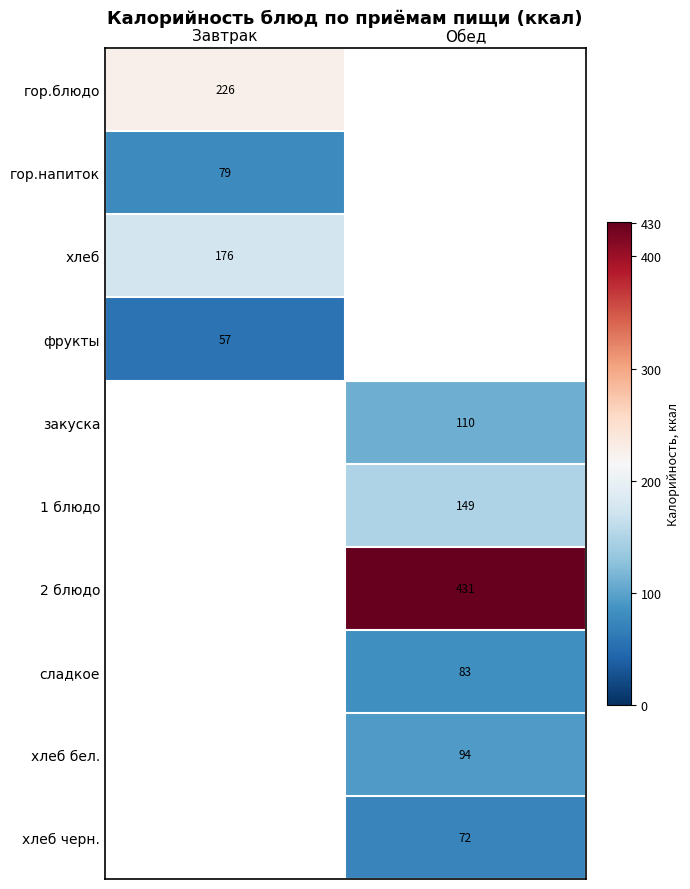

At how many categories does at least one series exceed 292?

1